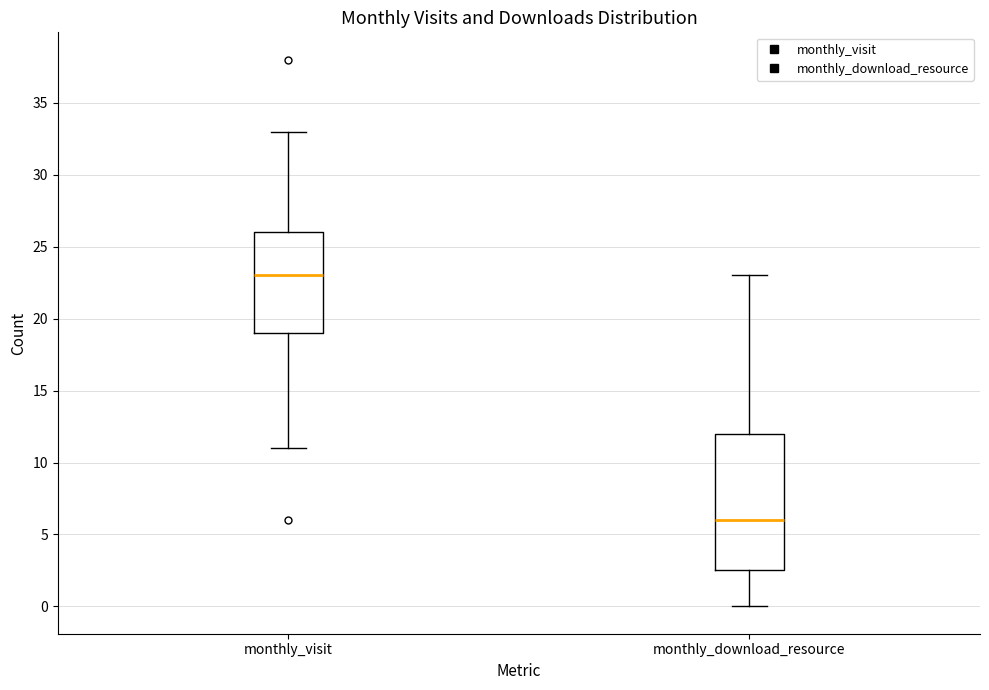

Reading left to right, read every box against the y-axis: the position of its median line, the range the box covers, and the ends of its whiskers. The values are not printed on the chart, so give them approximately, as read against the axis.

monthly_visit: median 23.0, box 19.0 to 26.0, whiskers 11.0 to 33.0
monthly_download_resource: median 6.0, box 2.5 to 12.0, whiskers 0.0 to 23.0